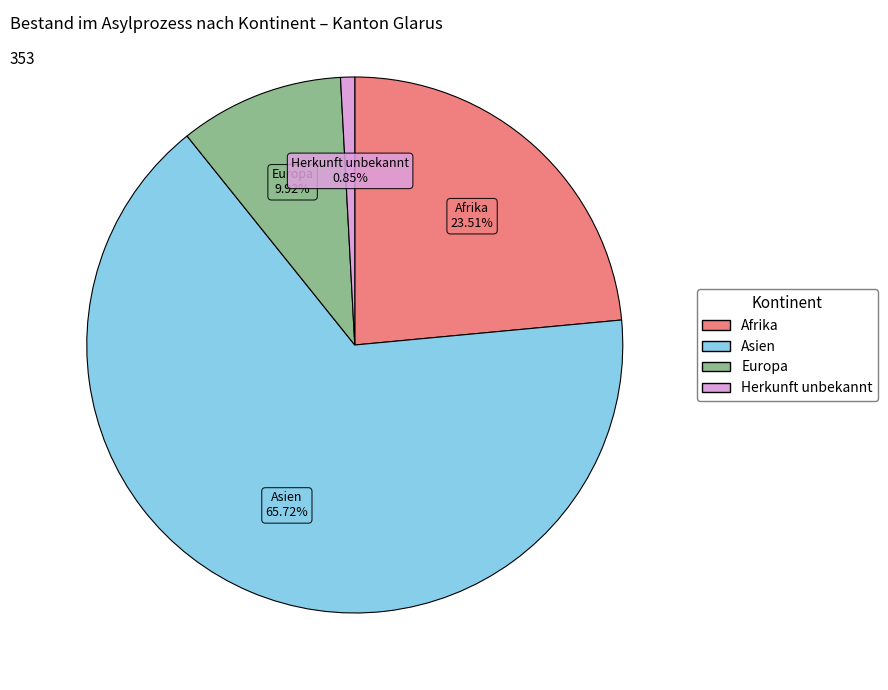

To the nearest percent, what portion does Europa represent?

10%